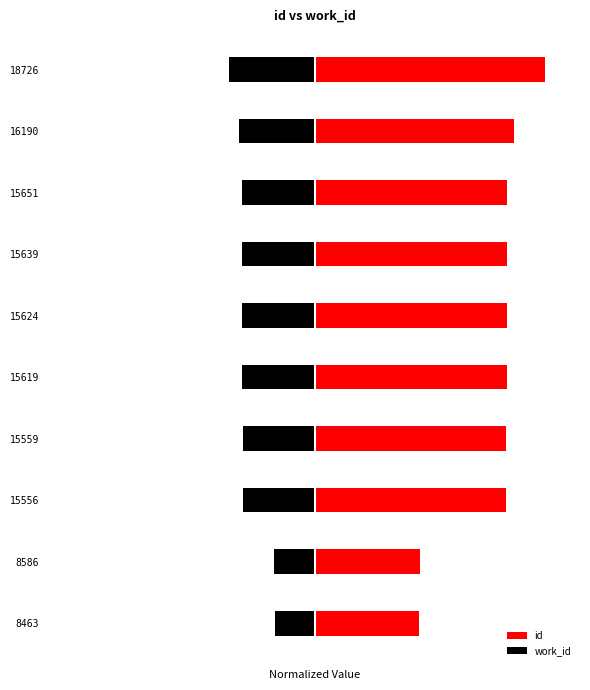

The value of work_id at 15639 is -42.9. True or false?

False